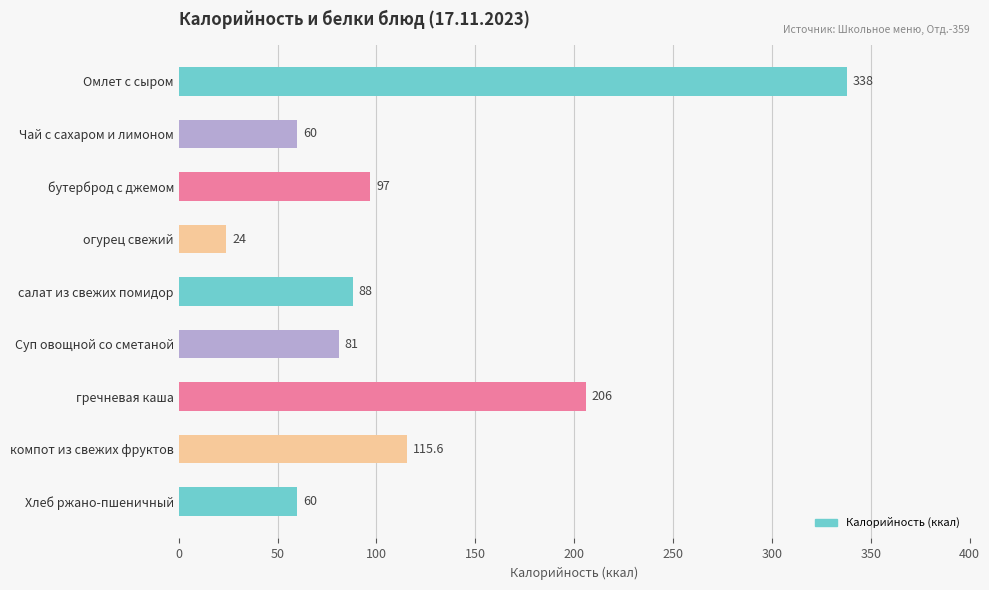

Reading top to bottom, list all the values displayed in this chart.

338.0	60.0	97.0	24.0	88.0	81.0	206.0	115.6	60.0